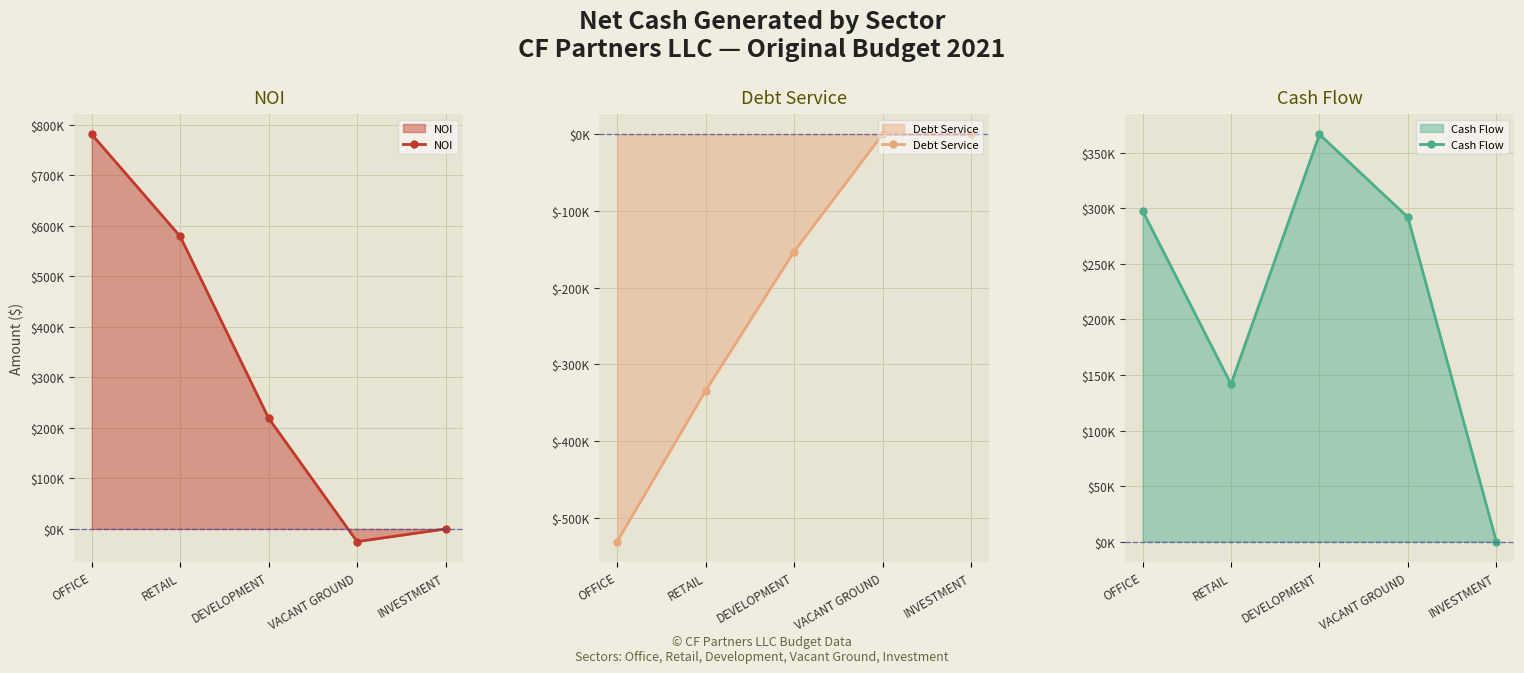

What is the label of the 4th point from the left?

VACANT GROUND